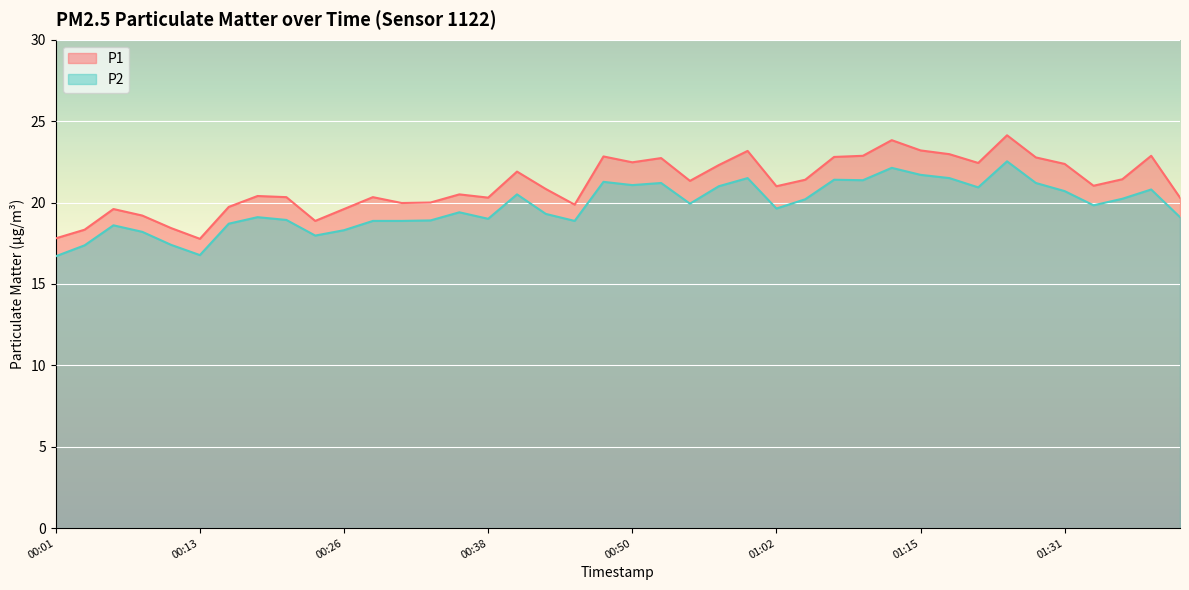

How many lines are shown in the chart?

2